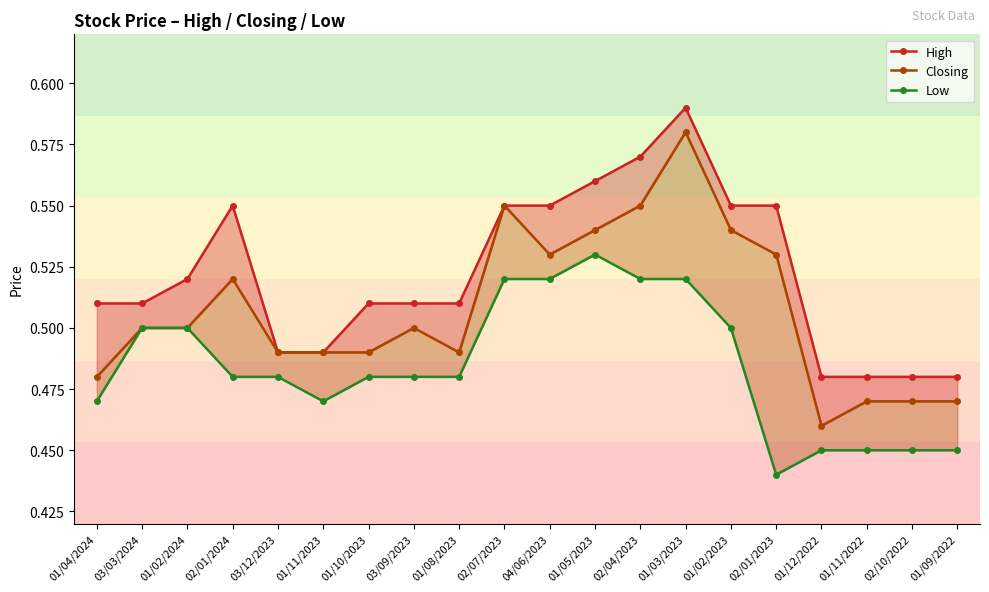

What position from the right is 03/03/2024?

19